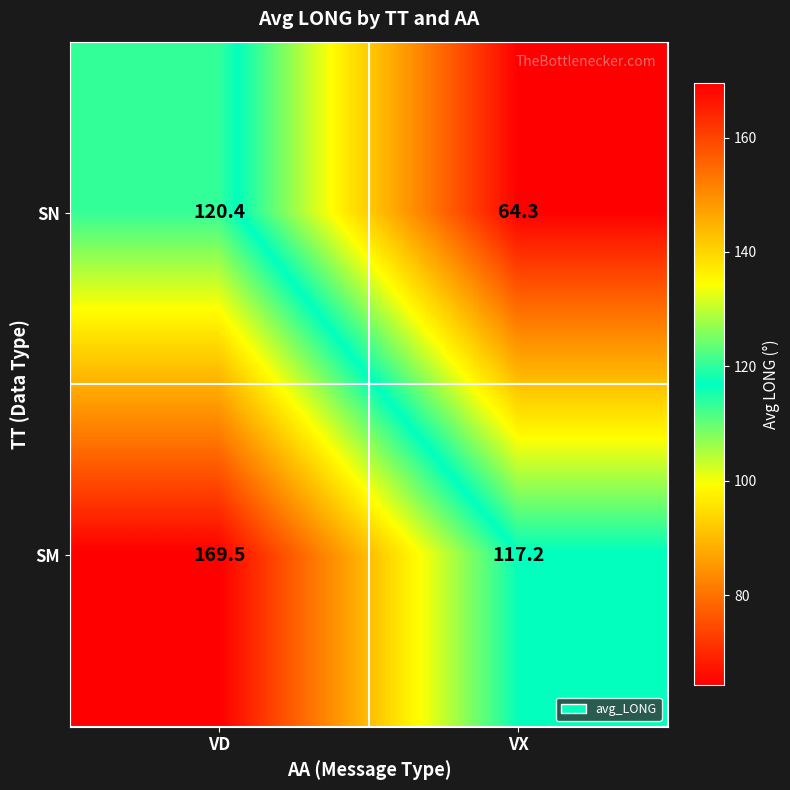

Reading left to right, what are all the values shown in this chart?

SN: 120.4	64.3
SM: 169.5	117.2